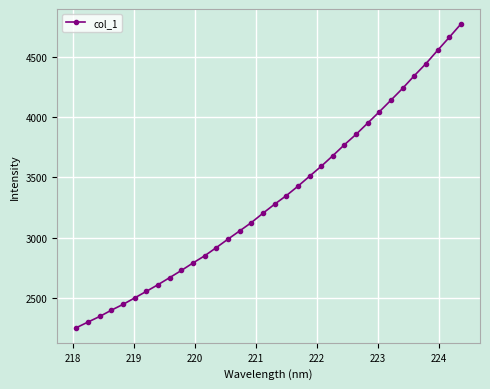

What is the average value?

3334.5